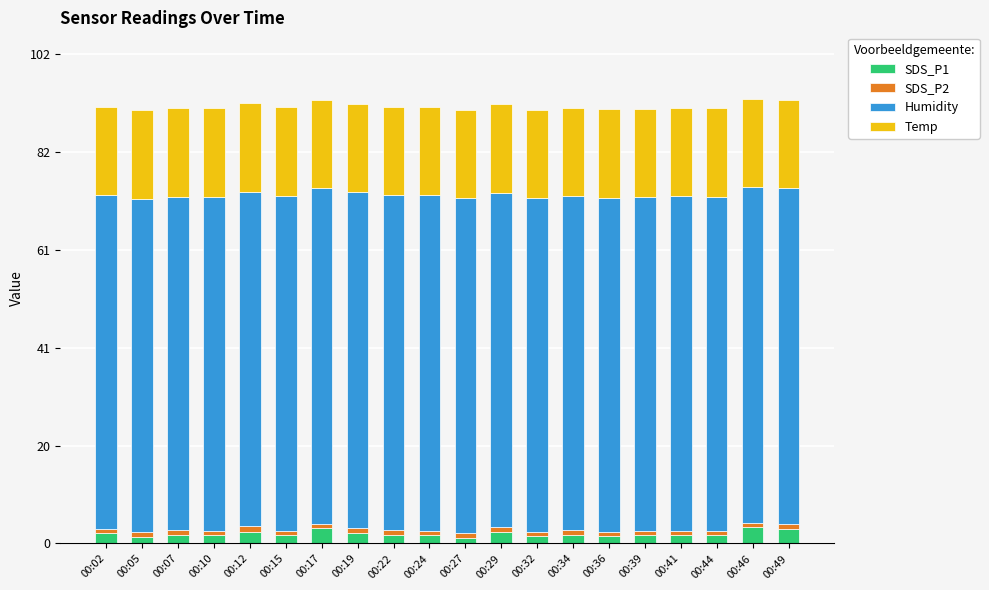

What is the highest value of the SDS_P1 series?

3.5